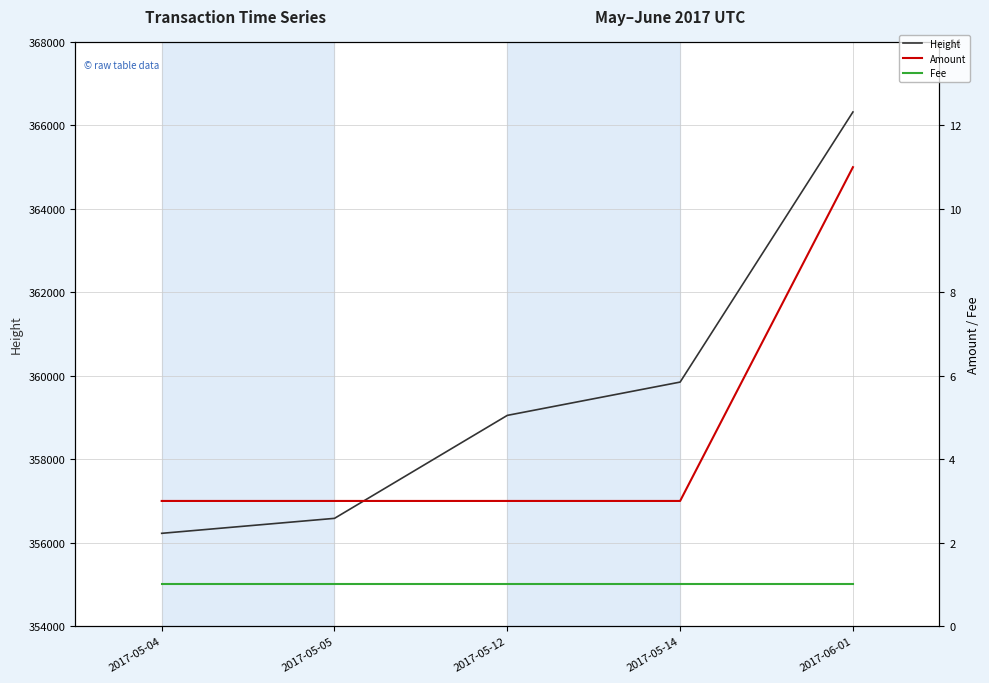

Reading left to right, what are all the values shown in this chart?

Height: 2017-05-04=356224	2017-05-05=356583	2017-05-12=359051	2017-05-14=359849	2017-06-01=366323
Amount: 2017-05-04=3	2017-05-05=3	2017-05-12=3	2017-05-14=3	2017-06-01=11
Fee: 2017-05-04=1	2017-05-05=1	2017-05-12=1	2017-05-14=1	2017-06-01=1